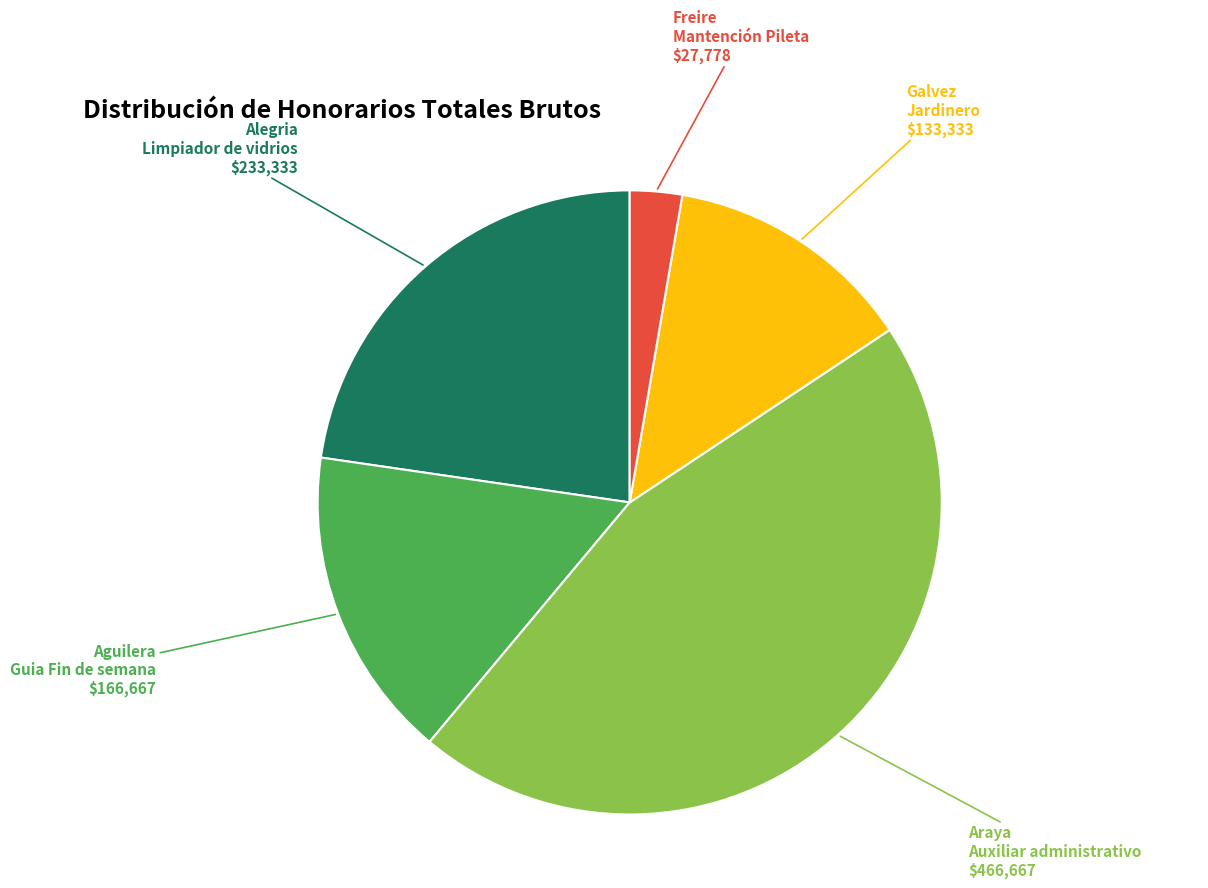

Is there any slice that represents more than half of the pie?

No